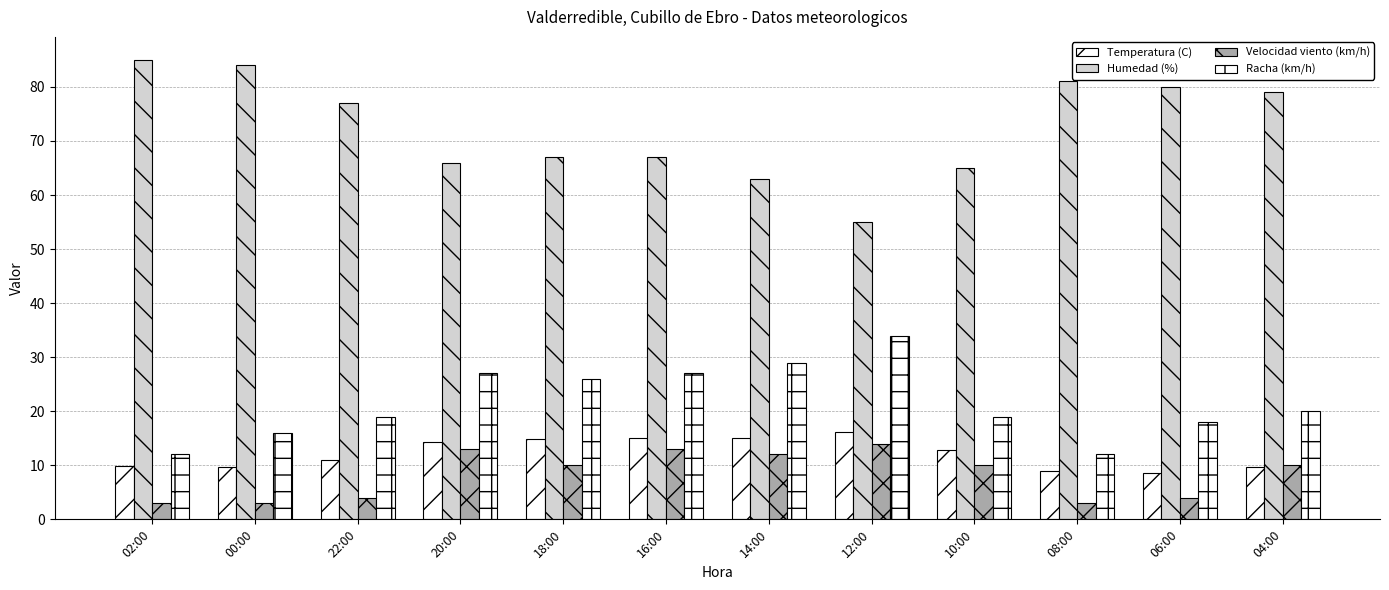

How many categories are shown in the chart?

12